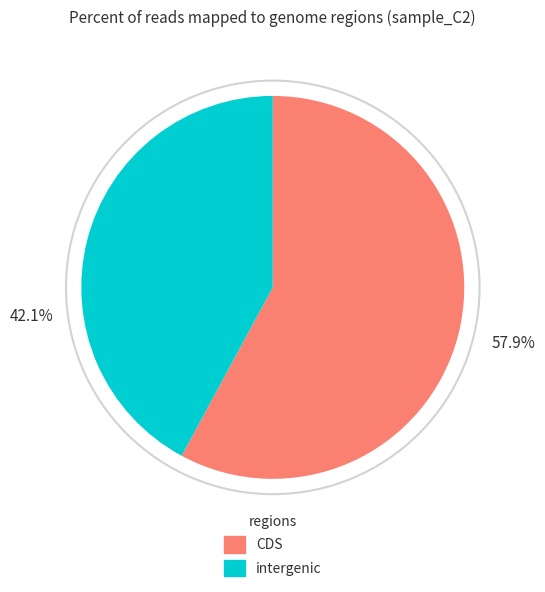

Is there a majority slice in this chart?

Yes